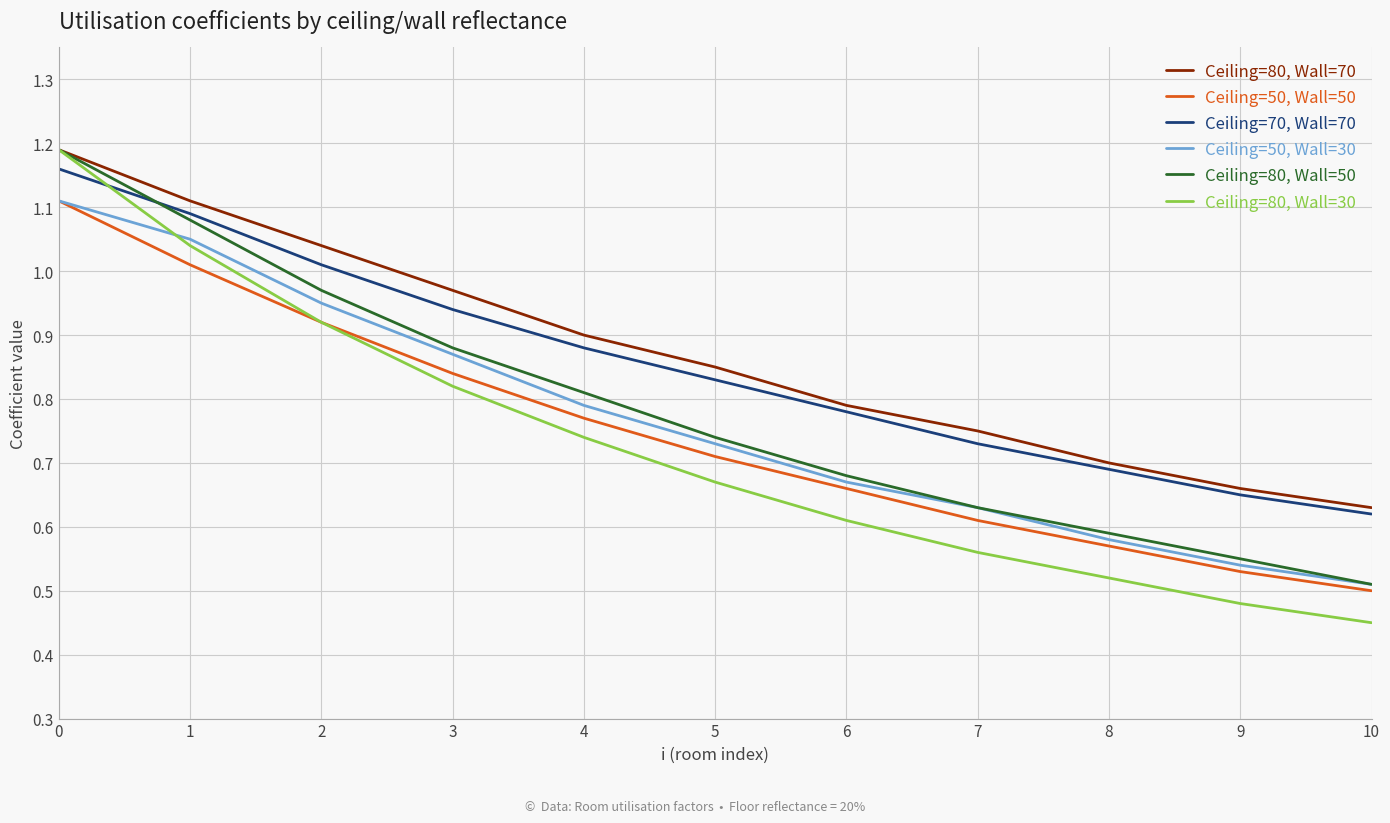

True or false: Ceiling=70, Wall=70 has a value of 1.4 at 5.

False